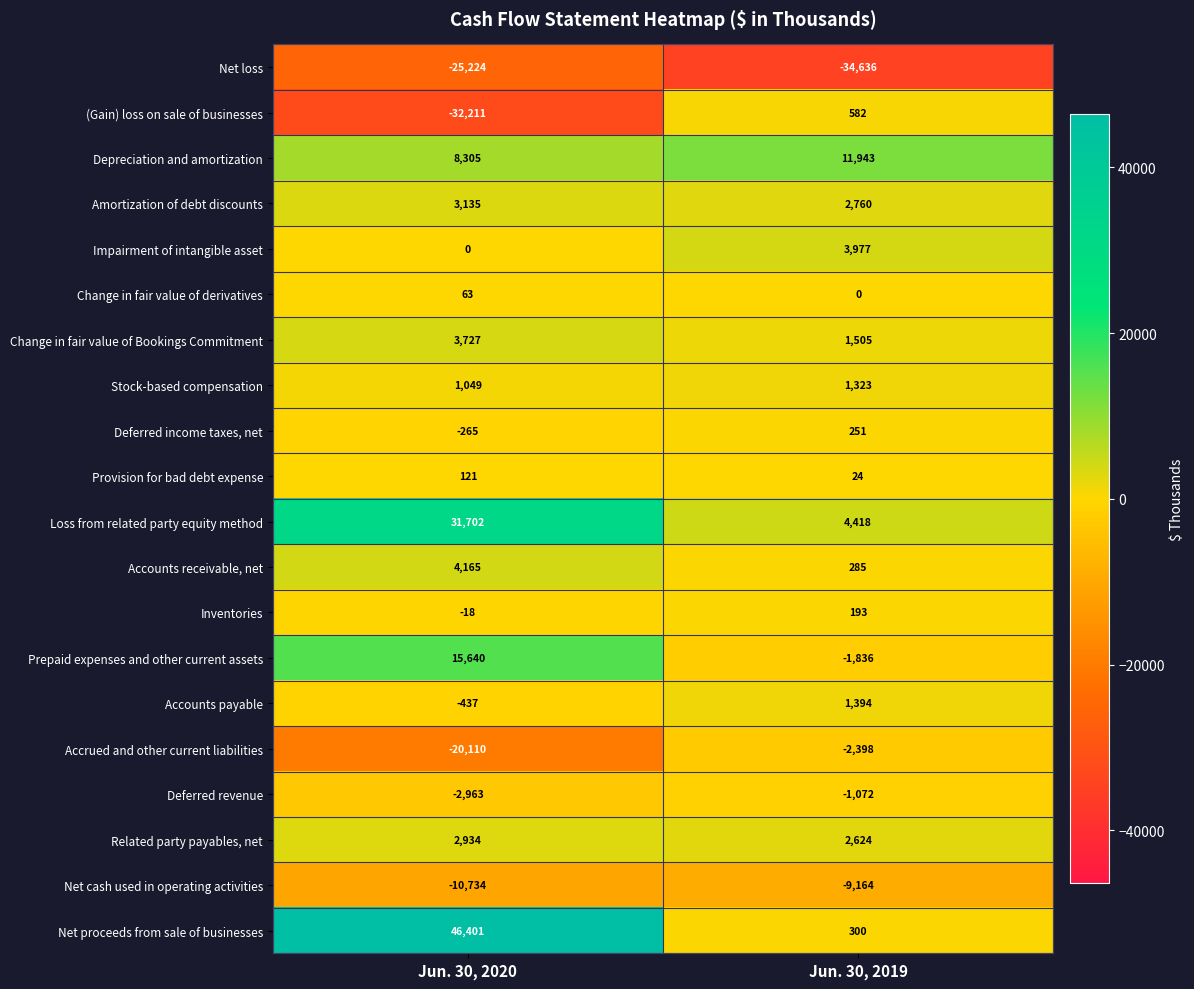

Which category has the lowest value across all series?

Jun. 30, 2019